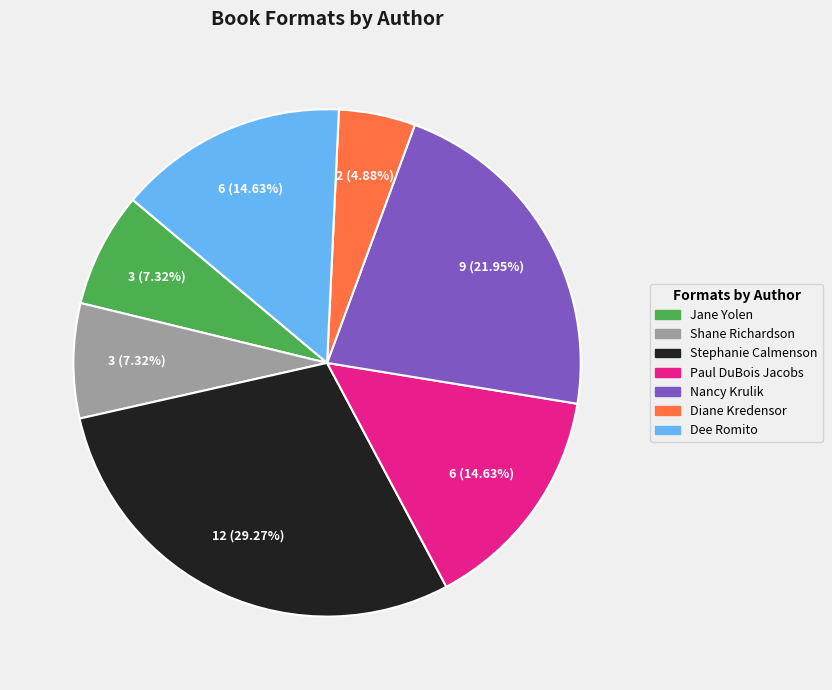

To the nearest percent, what is the average slice percentage?

14%